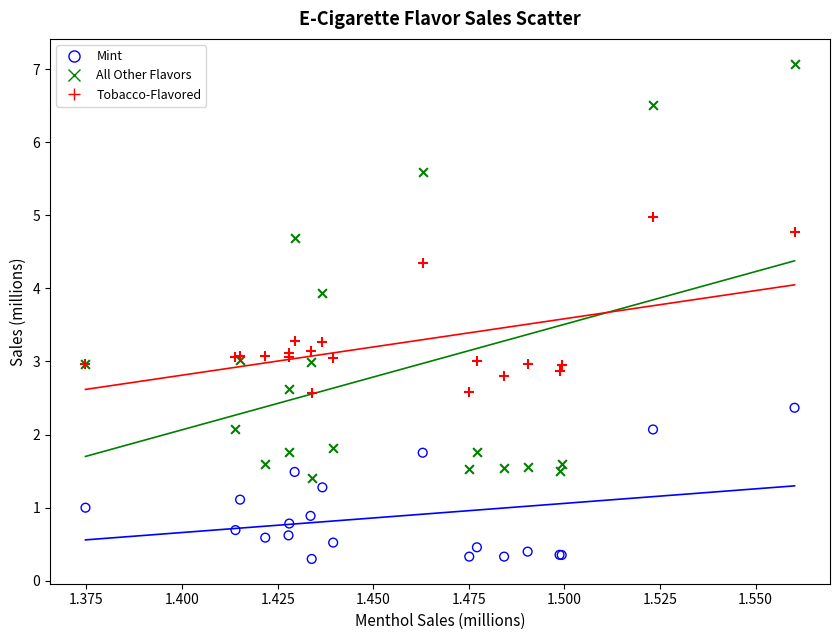

Which series reaches the maximum Y coordinate?

All Other Flavors